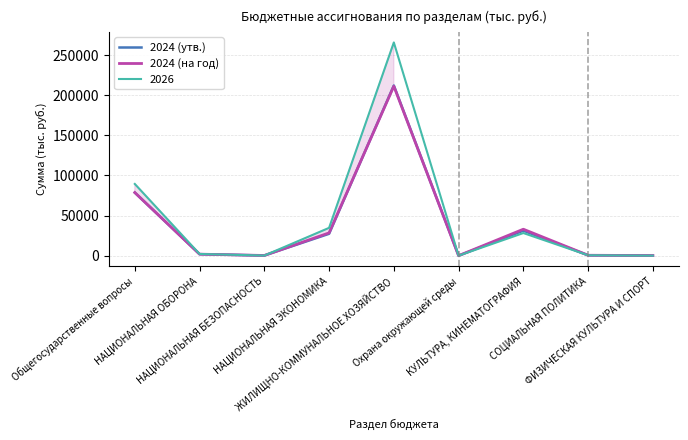

How many lines are shown in the chart?

3